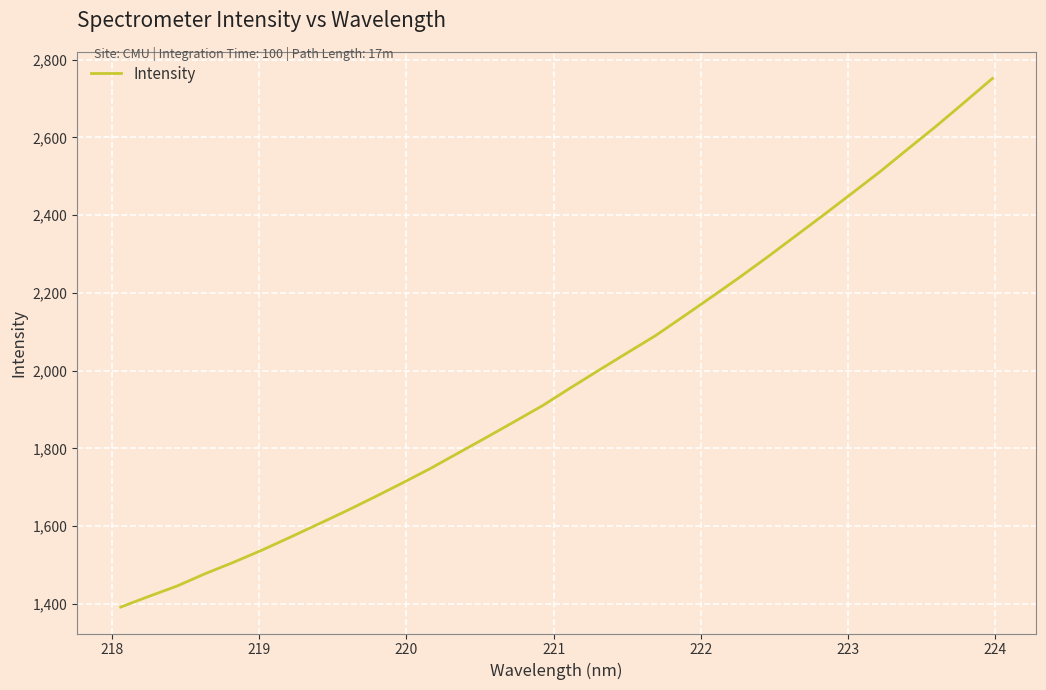

What is the difference between the maximum and minimum values?

1360.0